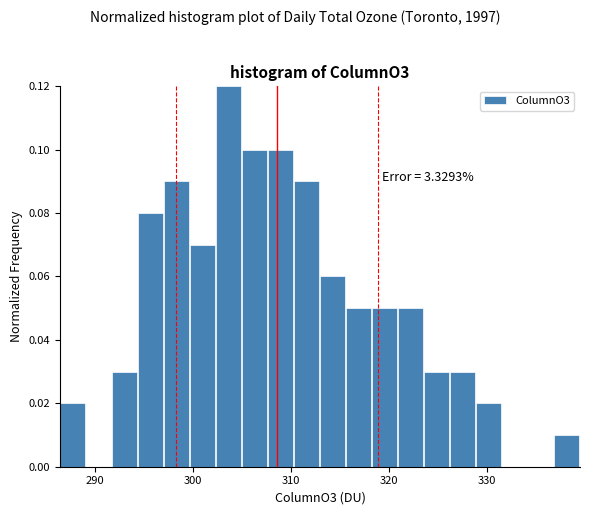

Around what value on the x-axis is the tallest bar? Give the approximate position of its centre, as read against the axis.

304